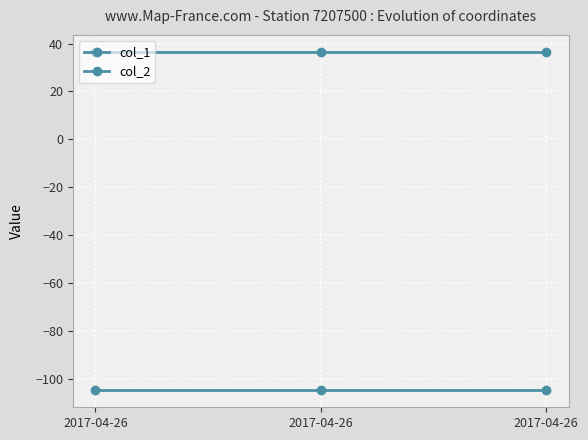

Does the chart have visible grid lines?

Yes